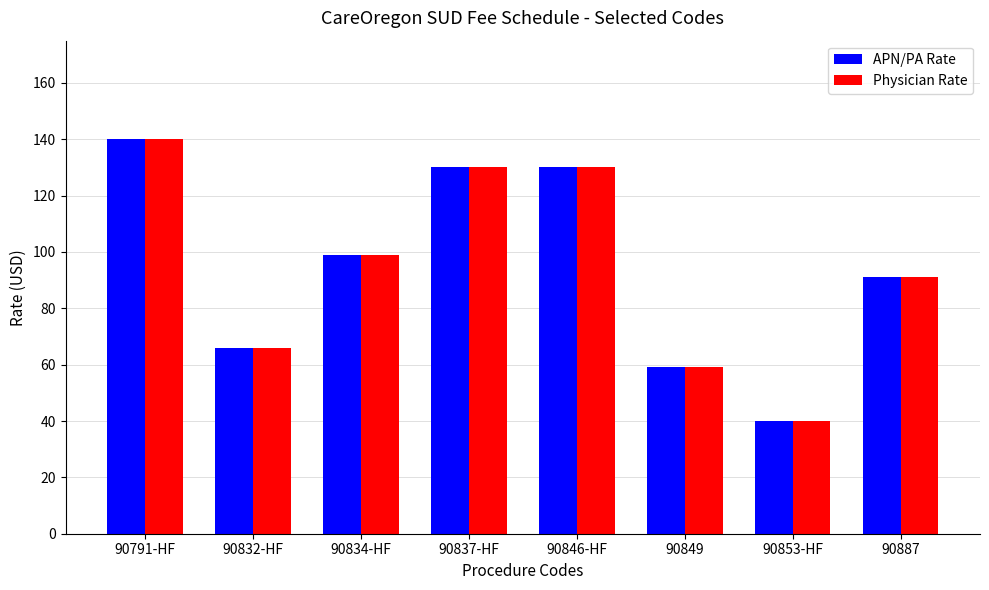

What is the label of the 7th bar from the left?

90853-HF